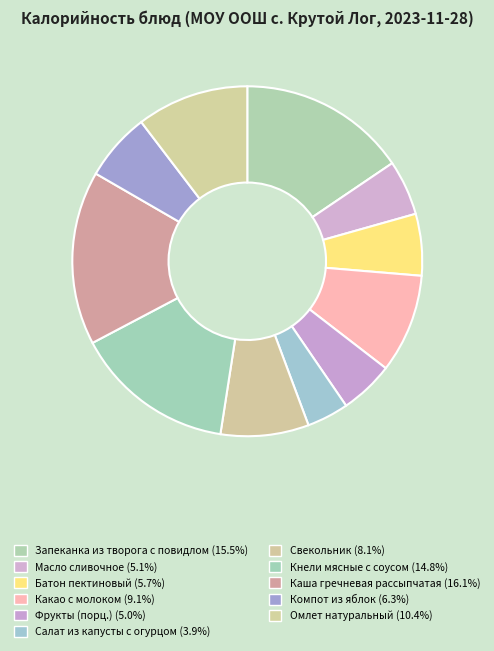

How many segments does this pie chart have?

11